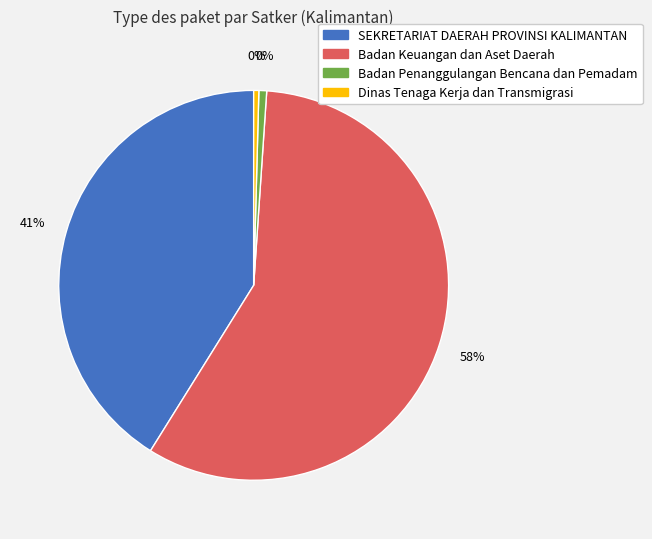

True or false: SEKRETARIAT DAERAH PROVINSI KALIMANTAN accounts for 1% of the total.

False